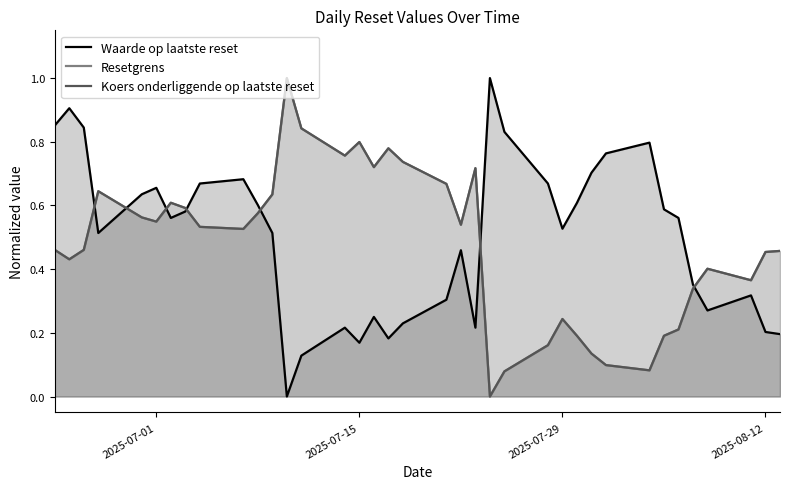

The value of Koers onderliggende op laatste reset at 2025-07-15 is 0.5. True or false?

False